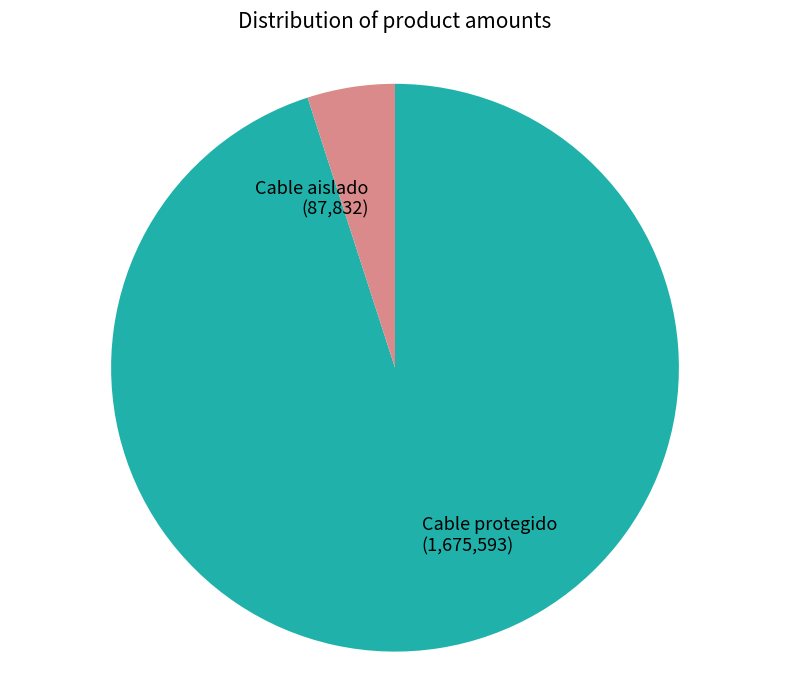

Between Cable aislado and Cable protegido, which is larger?

Cable protegido